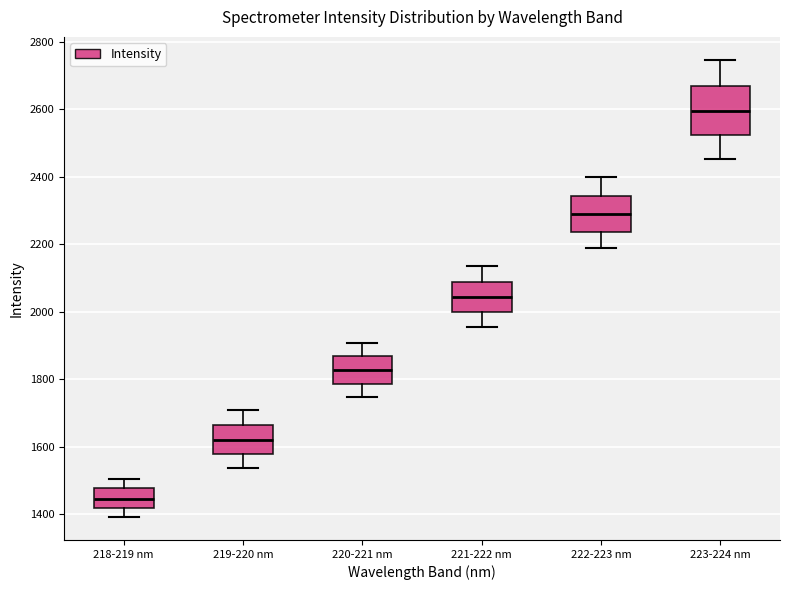

Which box has the highest median line?

223-224 nm